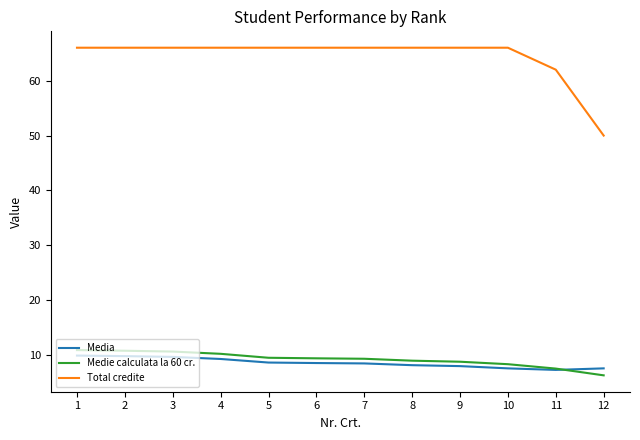

What is the difference between the highest and lowest values at 3?

56.3